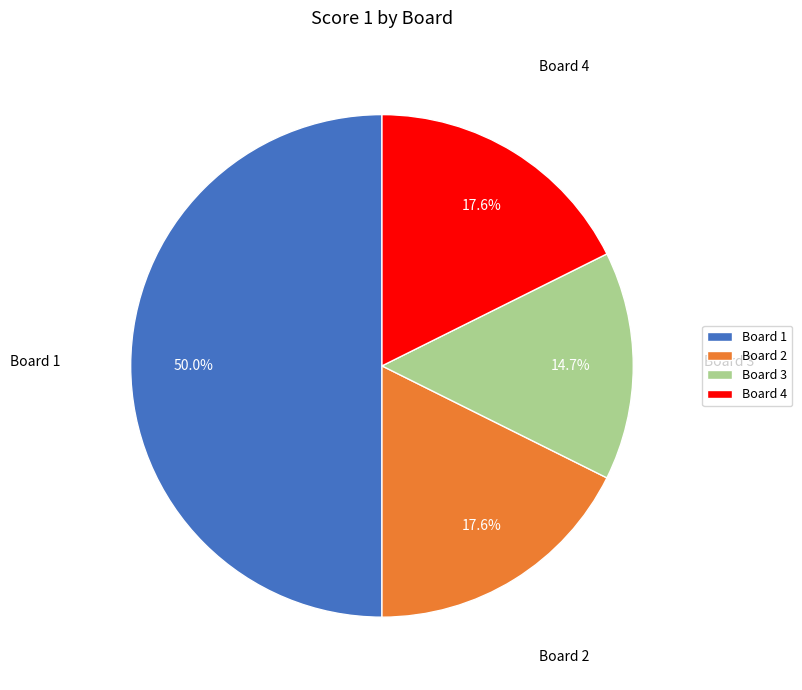

Combined, do Board 4 and Board 2 account for over 50%?

No